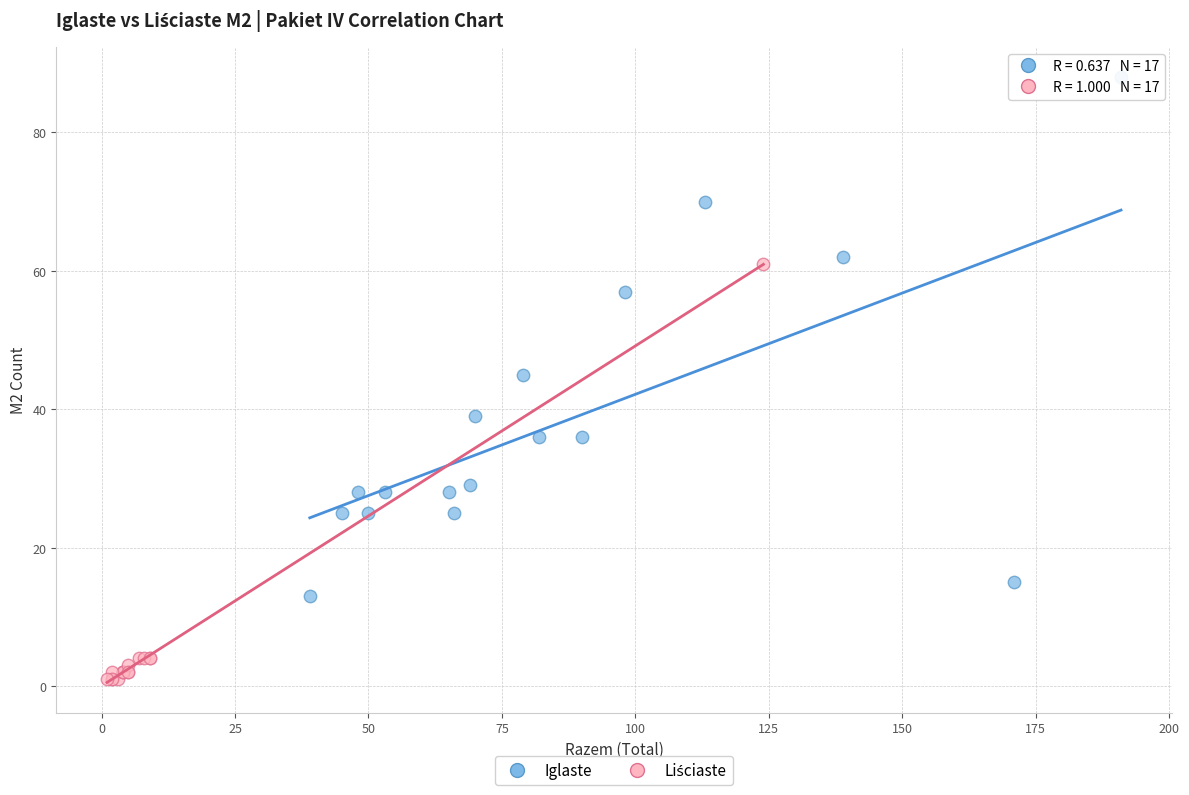

Which series has the largest Y range (max minus min)?

Iglaste